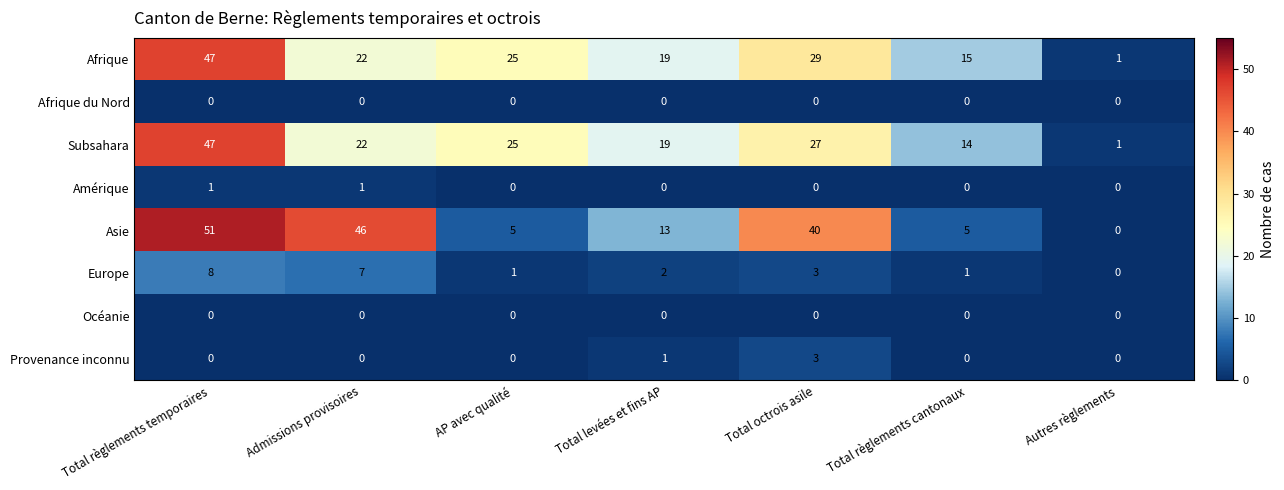

At which label is Subsahara closest to 24?

AP avec qualité